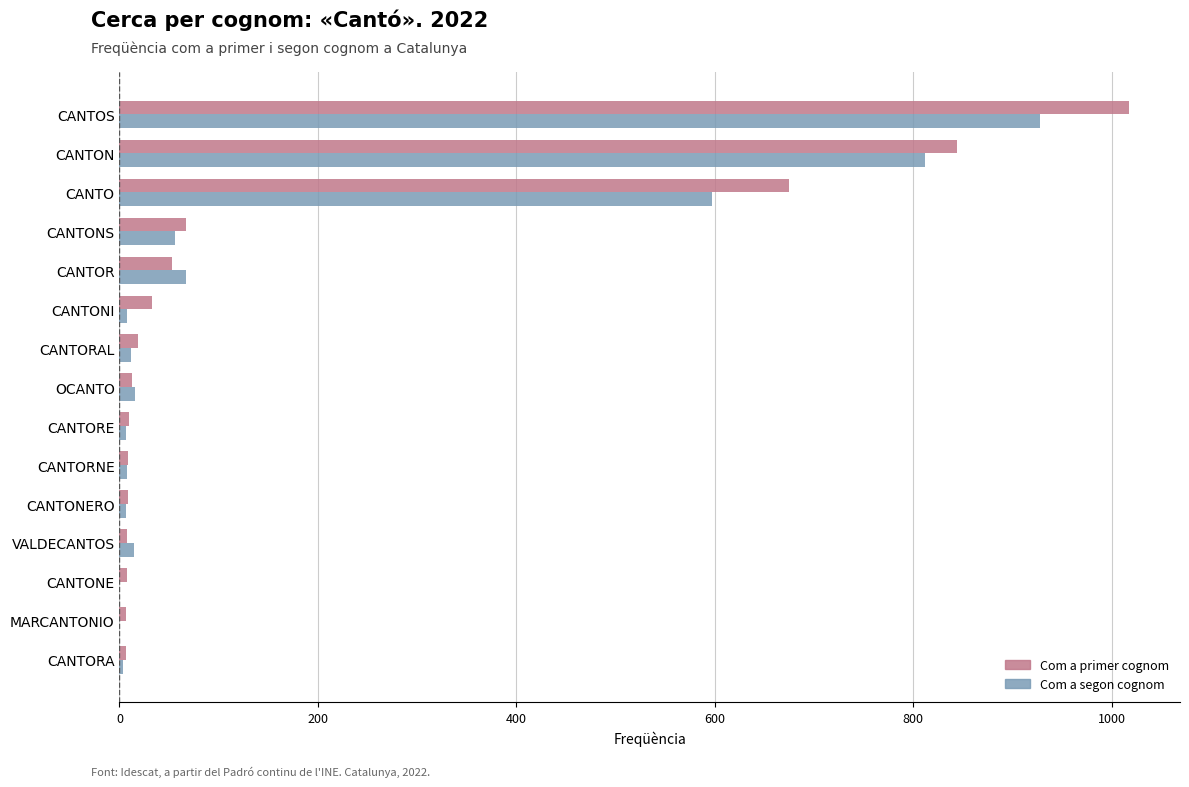

At which category is the sum across all series the highest?

CANTOS